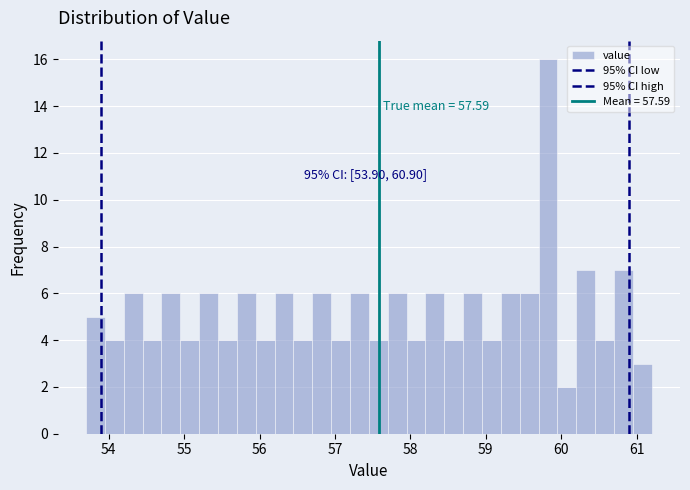

Around what value on the x-axis is the tallest bar? Give the approximate position of its centre, as read against the axis.

59.8